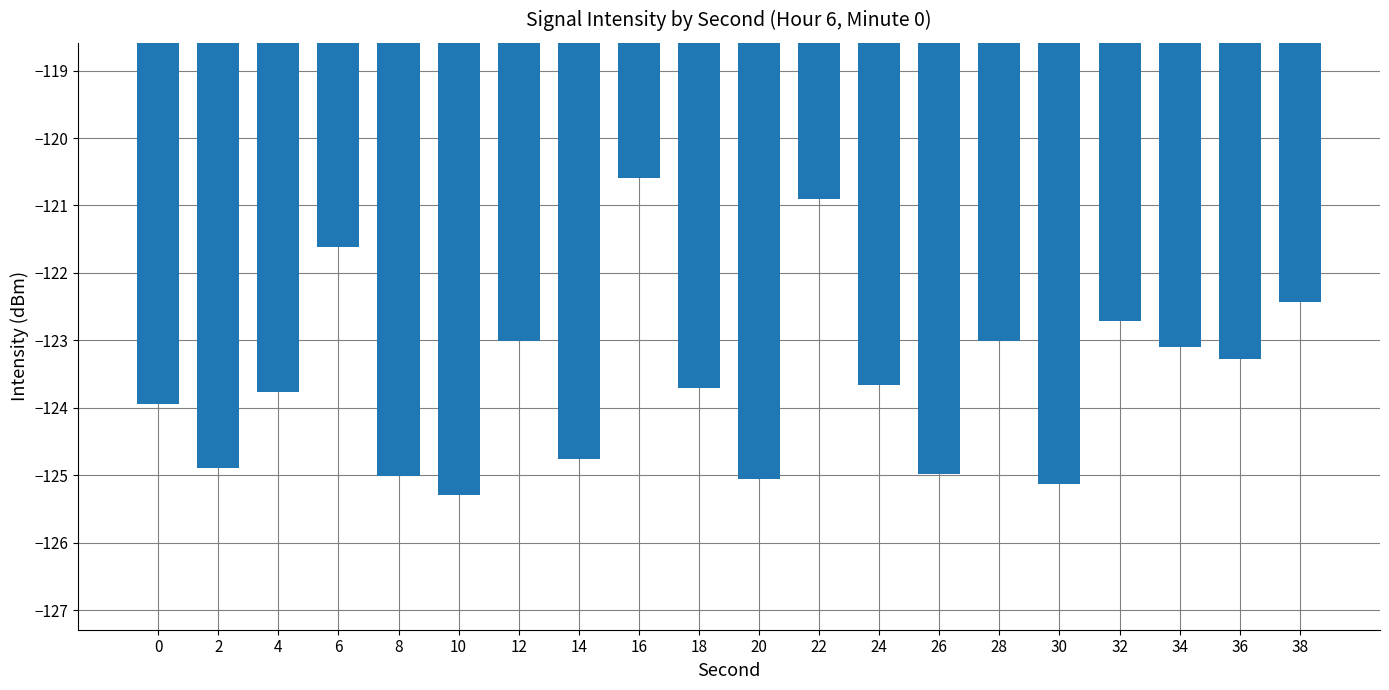

How many distinct data groups are displayed?

1